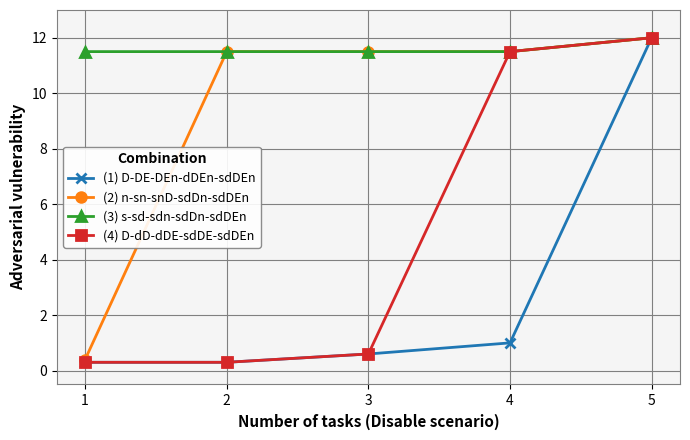

What is the approximate value of (1) D-DE-DEn-dDEn-sdDEn at 2?

0.3